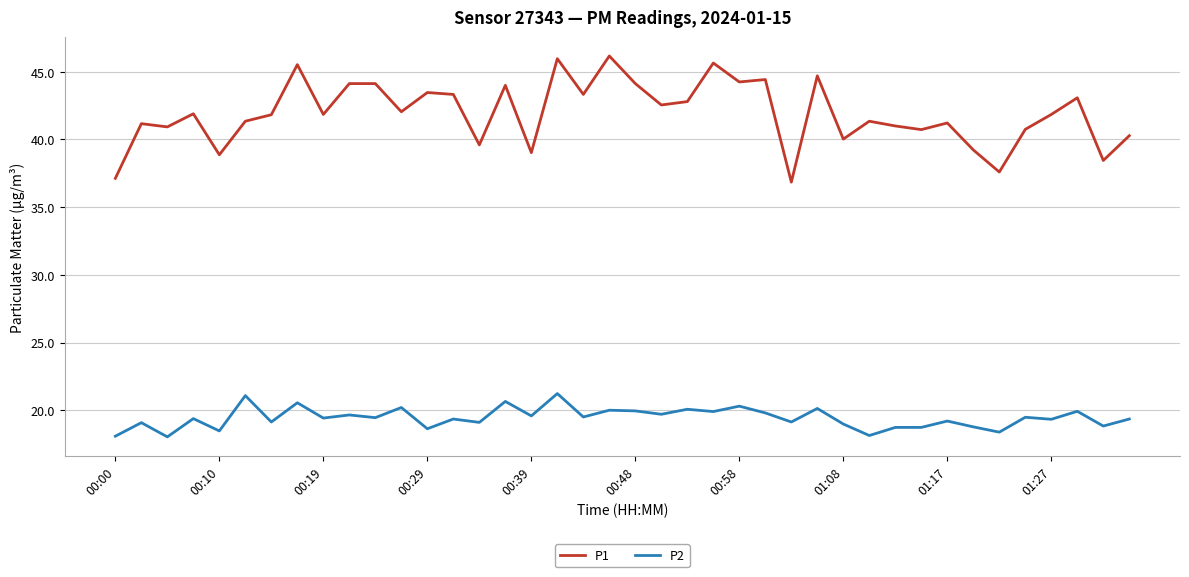

List the series in order of their peak value, lowest first.

P2, P1